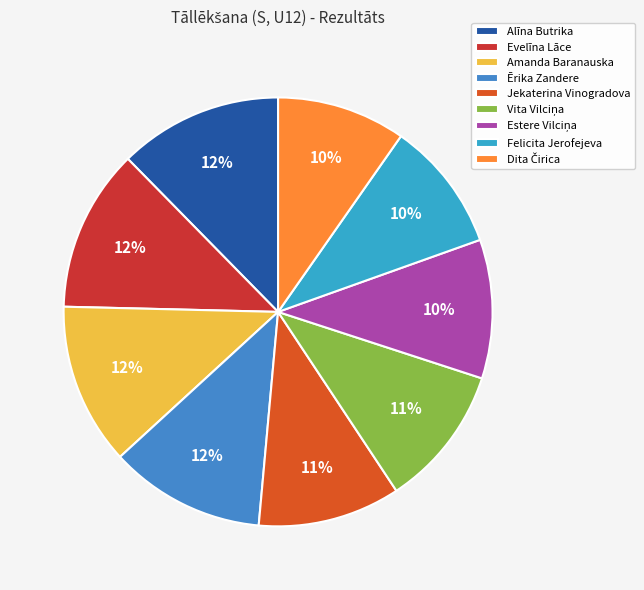

To the nearest percent, what percentage of the pie is Jekaterina Vinogradova?

11%